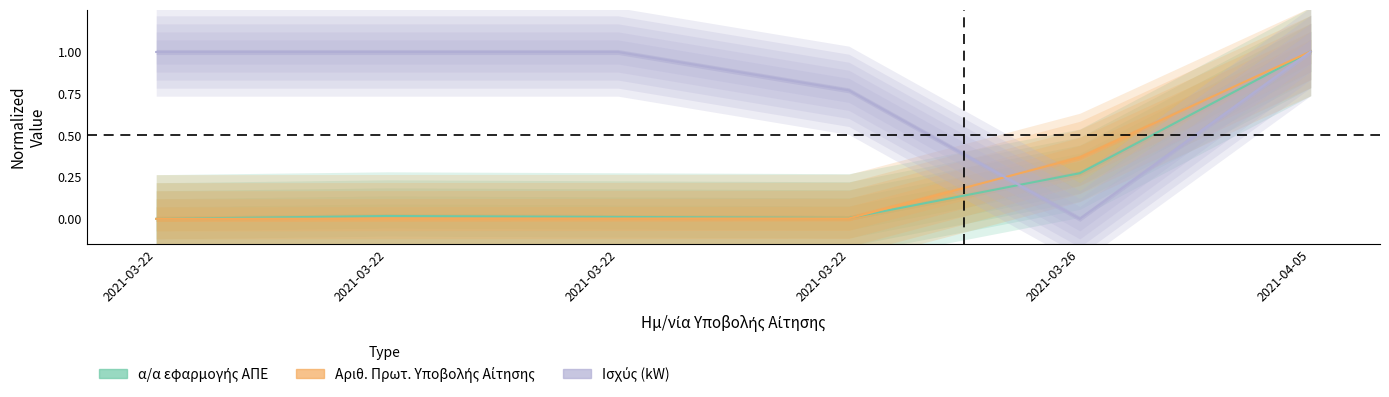

How many values in Αριθ. Πρωτ. Υποβολής Αίτησης are above zero?

5